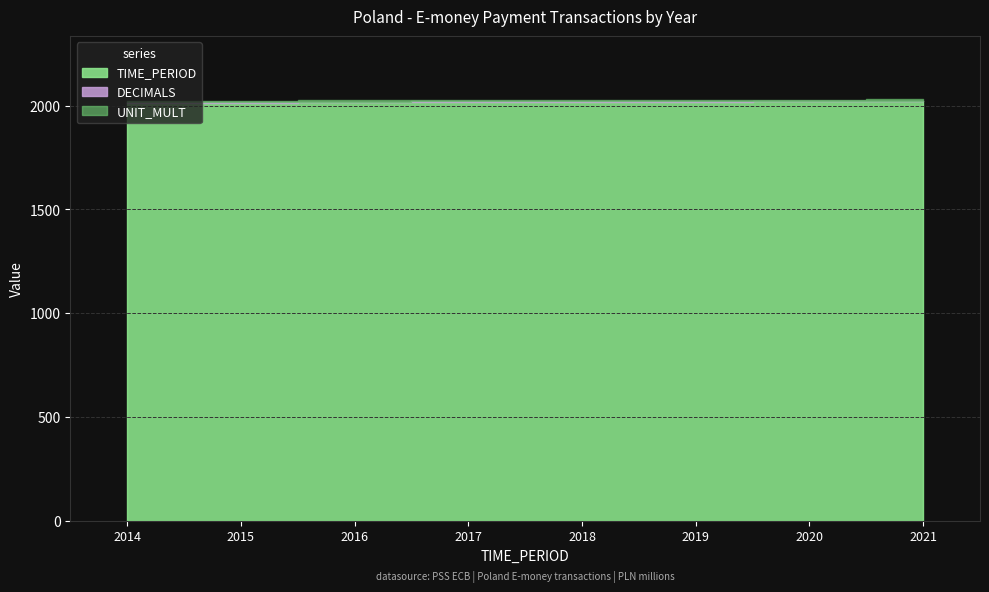

List the series in order of their peak value, highest first.

TIME_PERIOD, UNIT_MULT, DECIMALS